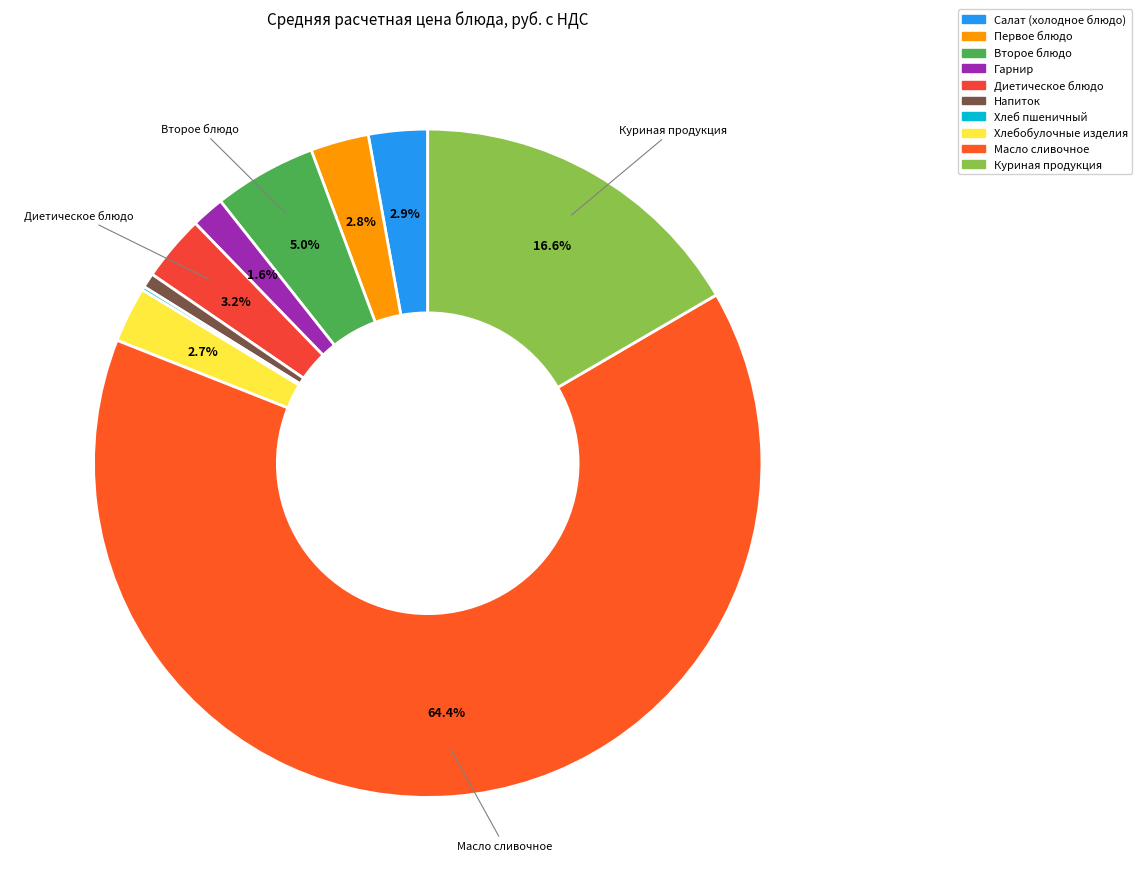

True or false: Напиток accounts for 1% of the total.

True